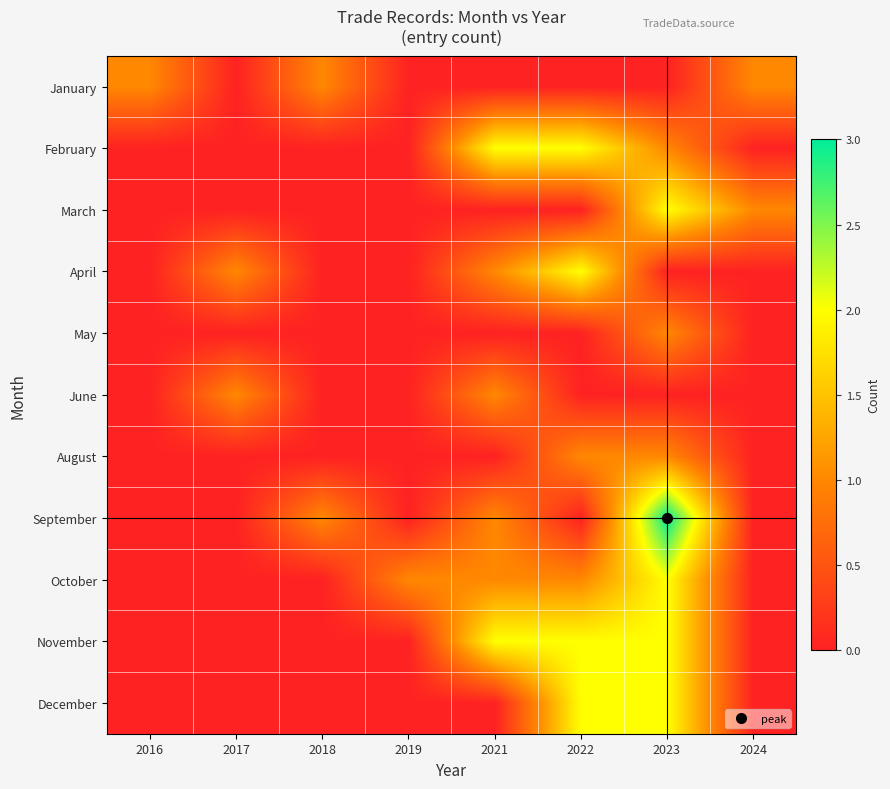

Reading left to right, list all the values displayed in this chart.

January: 2016=1	2017=0	2018=1	2019=0	2021=0	2022=0	2023=0	2024=1
February: 2016=0	2017=0	2018=0	2019=0	2021=2	2022=2	2023=1	2024=0
March: 2016=0	2017=0	2018=0	2019=0	2021=0	2022=0	2023=2	2024=1
April: 2016=0	2017=1	2018=0	2019=0	2021=1	2022=2	2023=0	2024=0
May: 2016=0	2017=0	2018=0	2019=0	2021=0	2022=0	2023=1	2024=0
June: 2016=0	2017=1	2018=0	2019=0	2021=1	2022=0	2023=0	2024=0
August: 2016=0	2017=0	2018=0	2019=0	2021=0	2022=1	2023=1	2024=0
September: 2016=0	2017=0	2018=1	2019=0	2021=1	2022=0	2023=3	2024=0
October: 2016=0	2017=0	2018=0	2019=1	2021=1	2022=1	2023=2	2024=0
November: 2016=0	2017=0	2018=0	2019=0	2021=2	2022=2	2023=2	2024=0
December: 2016=0	2017=0	2018=0	2019=0	2021=0	2022=2	2023=2	2024=0